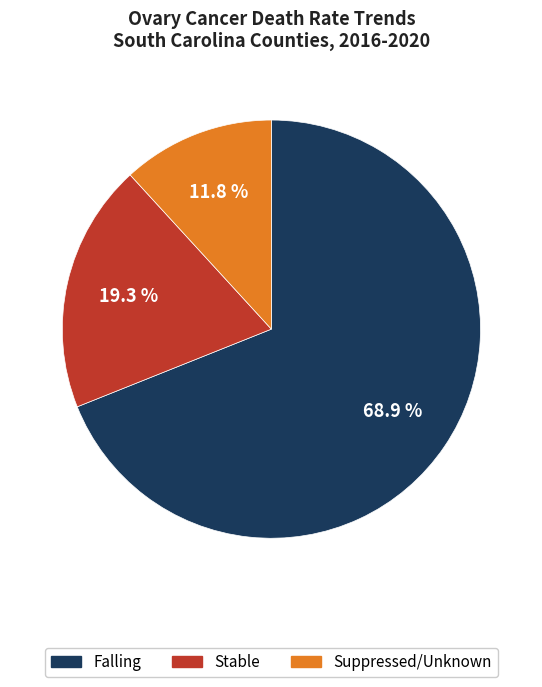

Which category has the biggest portion of the pie?

Falling